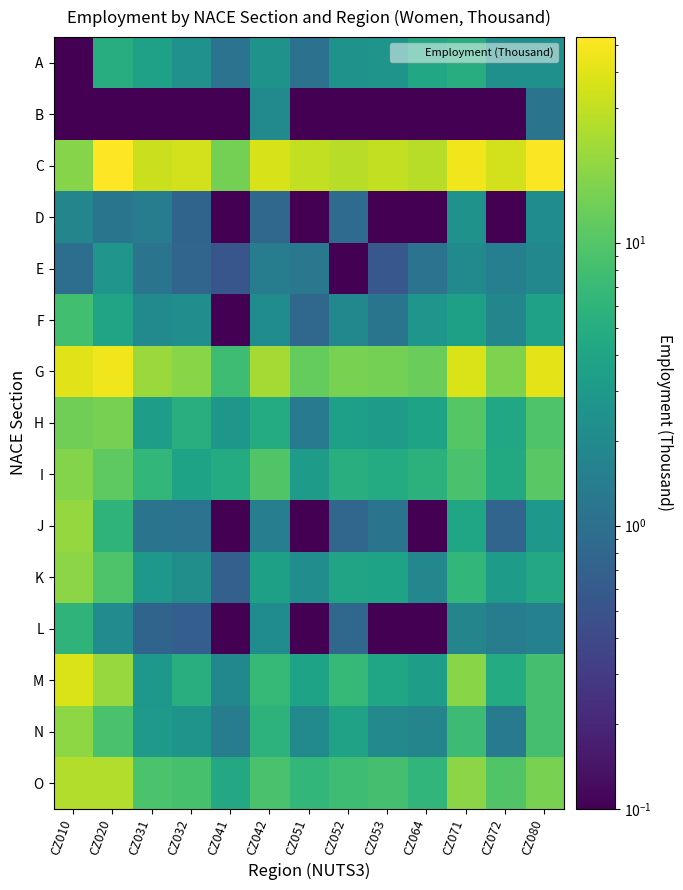

Reading right to left, extract all data points from this chart.

A: CZ080=2.3	CZ072=2.4	CZ071=5.0	CZ064=4.3	CZ053=2.6	CZ052=2.5	CZ051=1.0	CZ042=2.5	CZ041=1.1	CZ032=2.4	CZ031=3.6	CZ020=5.0	CZ010=0.0
B: CZ080=1.1	CZ072=0.0	CZ071=0.0	CZ064=0.0	CZ053=0.0	CZ052=0.0	CZ051=0.0	CZ042=2.0	CZ041=0.0	CZ032=0.0	CZ031=0.0	CZ020=0.0	CZ010=0.0
C: CZ080=51.7	CZ072=35.1	CZ071=46.9	CZ064=27.1	CZ053=29.8	CZ052=27.0	CZ051=30.1	CZ042=36.7	CZ041=14.4	CZ032=34.9	CZ031=32.1	CZ020=53.3	CZ010=16.9
D: CZ080=2.1	CZ072=0.0	CZ071=2.5	CZ064=0.0	CZ053=0.0	CZ052=0.9	CZ051=0.0	CZ042=0.8	CZ041=0.0	CZ032=0.8	CZ031=1.4	CZ020=1.2	CZ010=1.8
E: CZ080=1.9	CZ072=1.5	CZ071=2.0	CZ064=1.1	CZ053=0.6	CZ052=0.0	CZ051=1.2	CZ042=1.4	CZ041=0.5	CZ032=0.8	CZ031=1.1	CZ020=2.6	CZ010=1.0
F: CZ080=3.6	CZ072=1.8	CZ071=3.6	CZ064=2.7	CZ053=1.2	CZ052=1.9	CZ051=0.8	CZ042=2.1	CZ041=0.0	CZ032=2.2	CZ031=2.0	CZ020=3.9	CZ010=8.0
G: CZ080=41.2	CZ072=15.9	CZ071=37.6	CZ064=12.7	CZ053=14.4	CZ052=15.2	CZ051=12.1	CZ042=22.7	CZ041=7.6	CZ032=17.6	CZ031=20.7	CZ020=46.6	CZ010=39.9
H: CZ080=9.4	CZ072=4.3	CZ071=10.2	CZ064=3.9	CZ053=3.1	CZ052=3.5	CZ051=1.4	CZ042=4.8	CZ041=2.8	CZ032=5.2	CZ031=3.3	CZ020=14.8	CZ010=13.7
I: CZ080=10.6	CZ072=4.6	CZ071=8.8	CZ064=5.6	CZ053=4.8	CZ052=5.2	CZ051=3.1	CZ042=9.7	CZ041=4.7	CZ032=3.8	CZ031=6.4	CZ020=11.2	CZ010=16.7
J: CZ080=2.8	CZ072=0.8	CZ071=4.1	CZ064=0.0	CZ053=1.1	CZ052=0.8	CZ051=0.0	CZ042=1.4	CZ041=0.0	CZ032=1.1	CZ031=1.1	CZ020=6.0	CZ010=19.7
K: CZ080=4.5	CZ072=3.2	CZ071=6.5	CZ064=1.8	CZ053=3.8	CZ052=3.9	CZ051=2.1	CZ042=3.5	CZ041=0.7	CZ032=2.2	CZ031=2.8	CZ020=9.4	CZ010=18.0
L: CZ080=1.6	CZ072=1.4	CZ071=1.7	CZ064=0.0	CZ053=0.0	CZ052=0.8	CZ051=0.0	CZ042=2.1	CZ041=0.0	CZ032=0.7	CZ031=0.8	CZ020=2.1	CZ010=5.9
M: CZ080=8.4	CZ072=4.7	CZ071=17.5	CZ064=3.3	CZ053=4.1	CZ052=6.8	CZ051=3.8	CZ042=6.7	CZ041=1.9	CZ032=5.1	CZ031=2.8	CZ020=20.4	CZ010=37.4
N: CZ080=8.3	CZ072=1.3	CZ071=7.3	CZ064=1.8	CZ053=1.9	CZ052=3.7	CZ051=2.0	CZ042=5.7	CZ041=1.4	CZ032=2.6	CZ031=3.0	CZ020=8.9	CZ010=18.5
O: CZ080=14.9	CZ072=9.7	CZ071=18.1	CZ064=6.3	CZ053=8.4	CZ052=7.5	CZ051=6.4	CZ042=8.9	CZ041=4.4	CZ032=8.7	CZ031=9.0	CZ020=26.1	CZ010=25.6